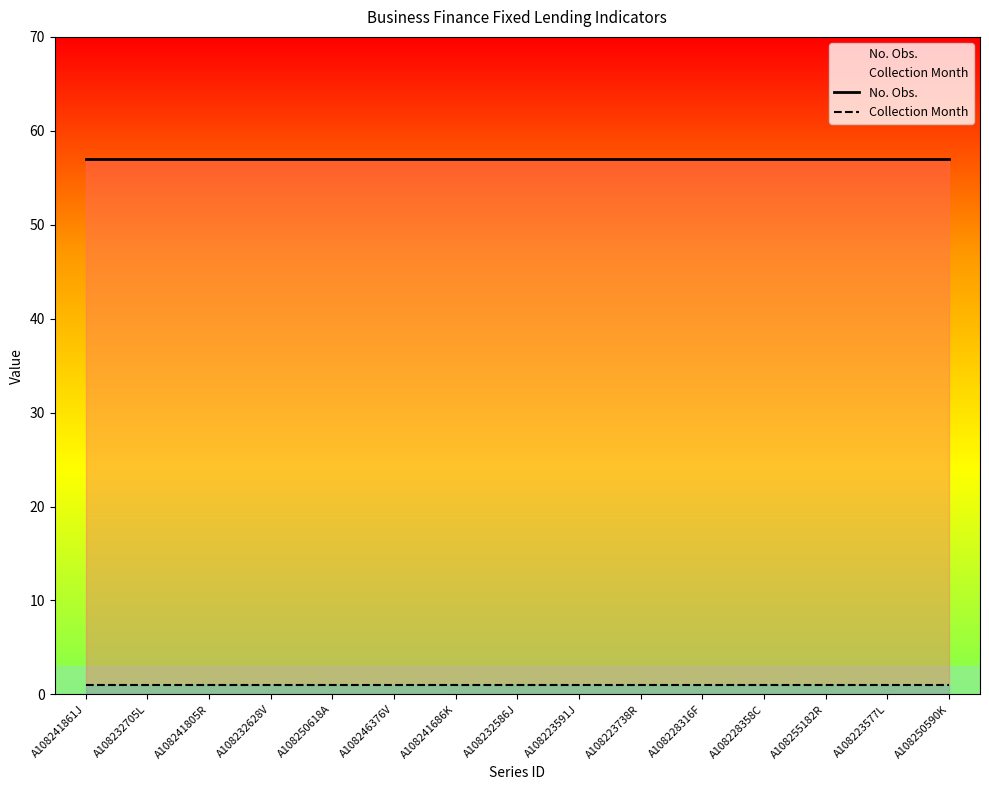

How many data points does each series have?

15